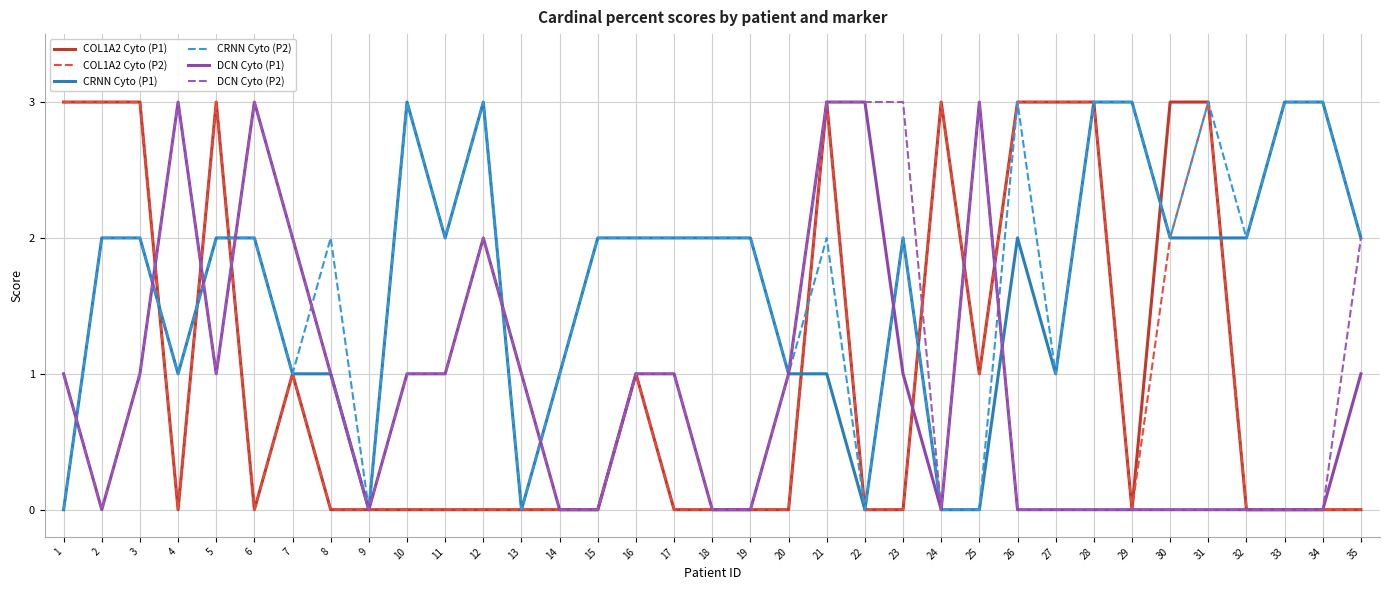

What is the greatest value displayed?

3